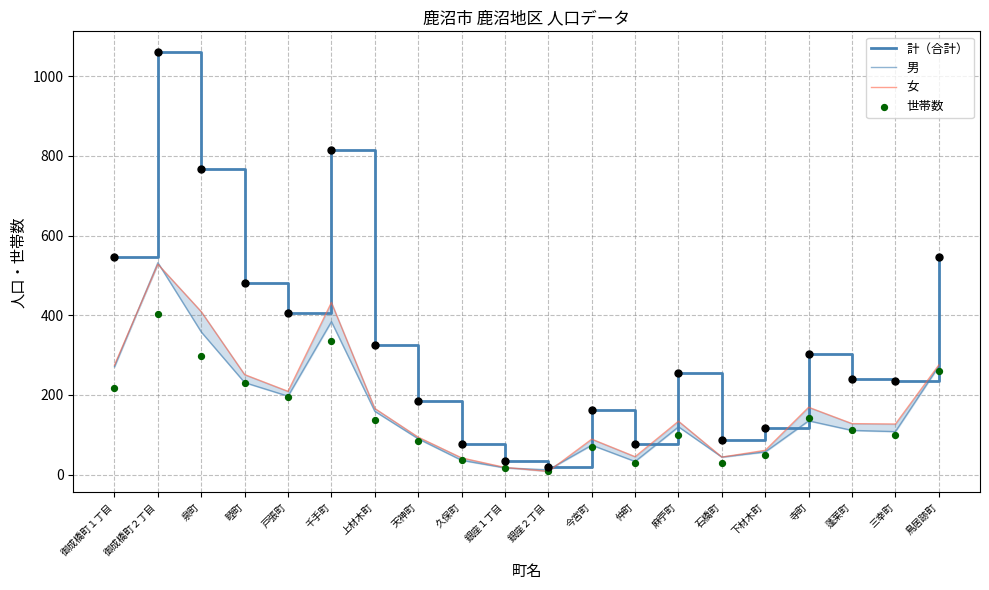

What is the total value across all series at 睦町?

1193